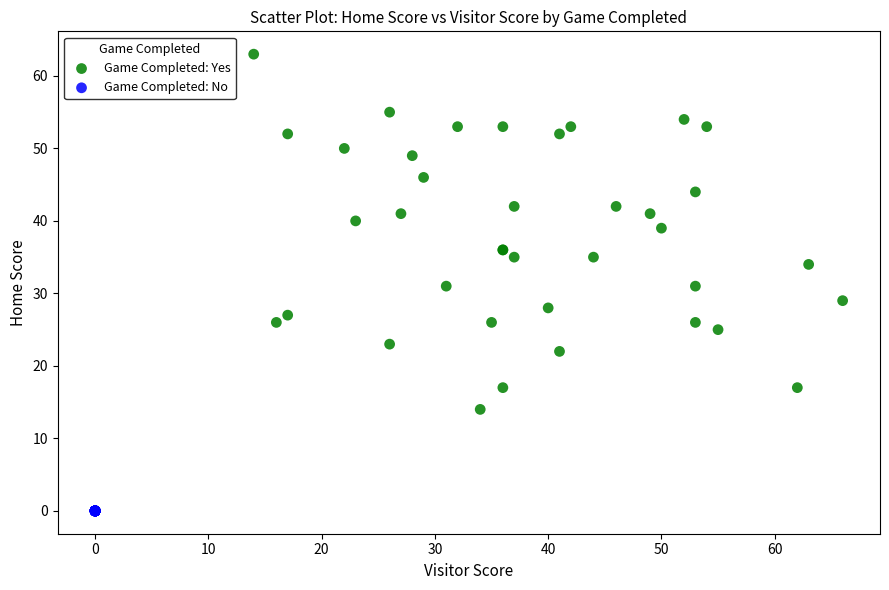

Which series reaches the minimum Y coordinate?

Game Completed: No